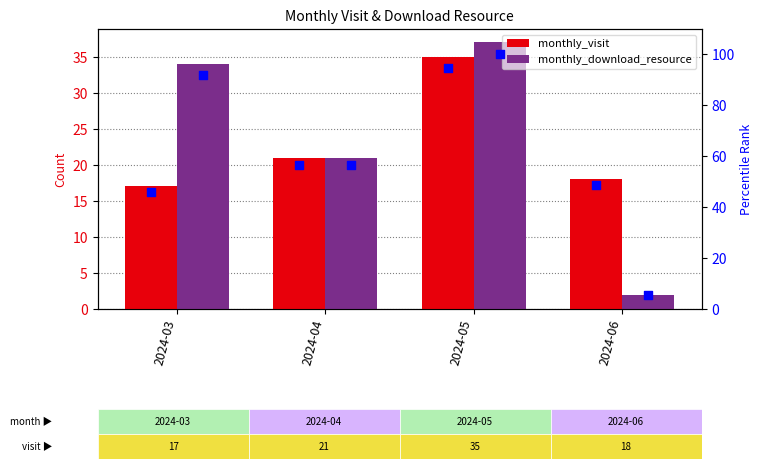

At which category is the sum across all series the highest?

2024-05